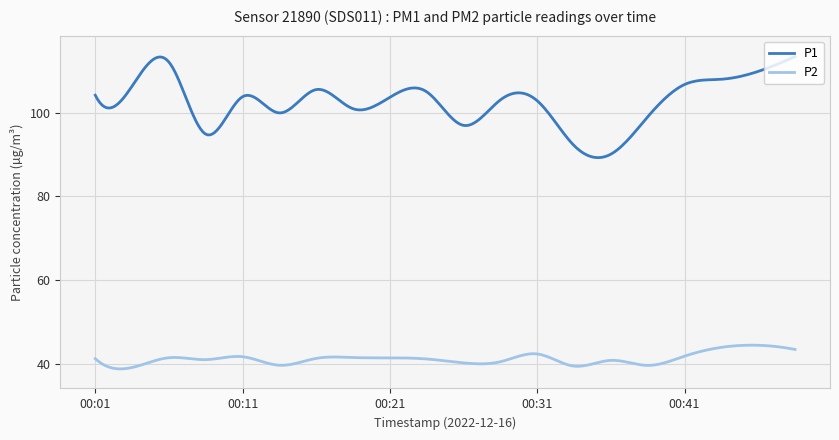

What is the minimum value shown in the chart?

38.9